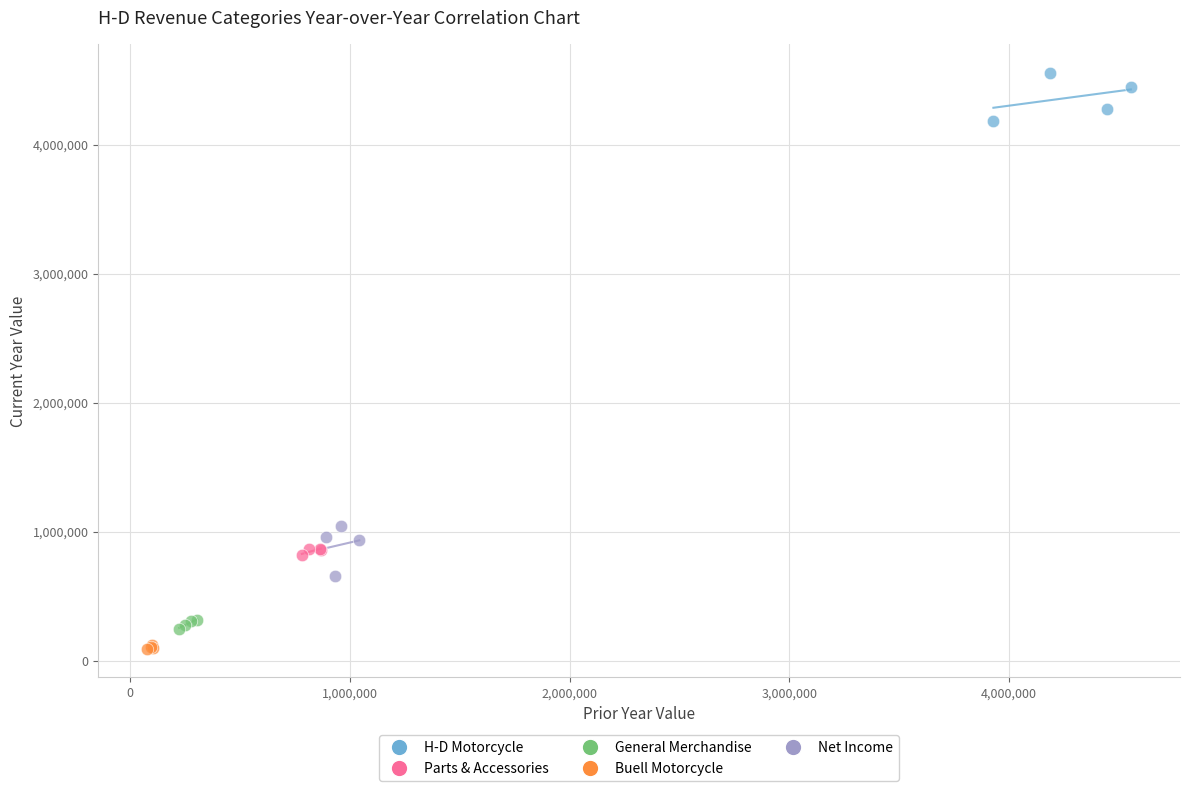

Which series reaches the minimum Y coordinate?

Buell Motorcycle